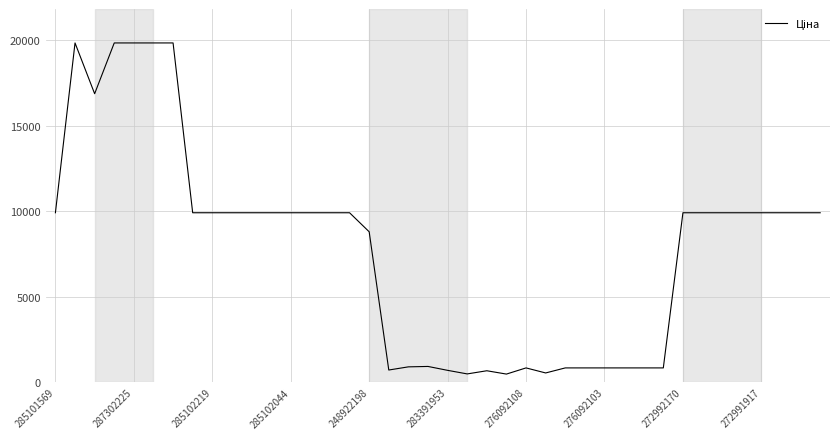

What is the minimum value shown in the chart?

482.1